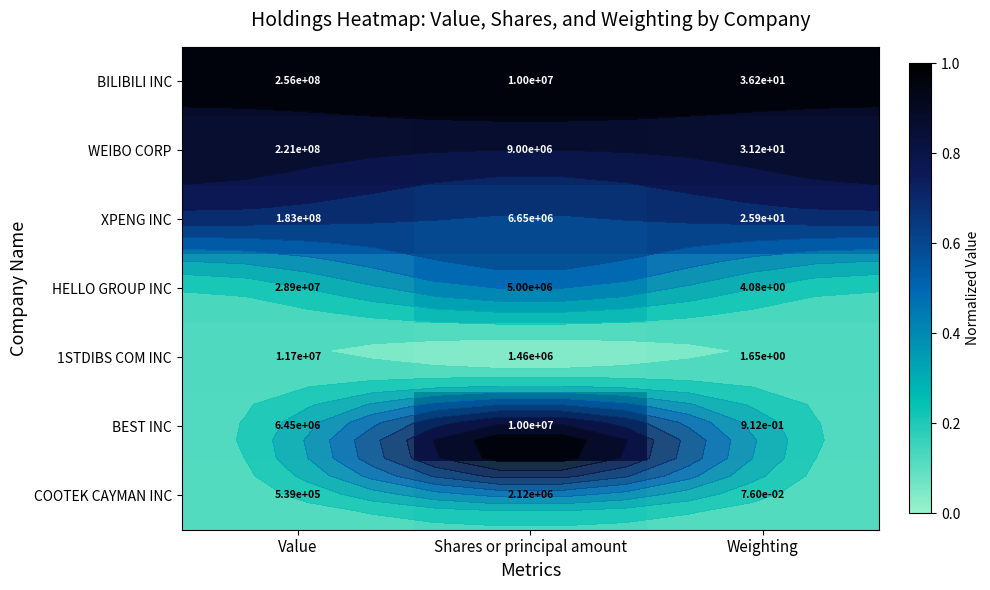

The value of COOTEK CAYMAN INC at Value is -0.0. True or false?

False